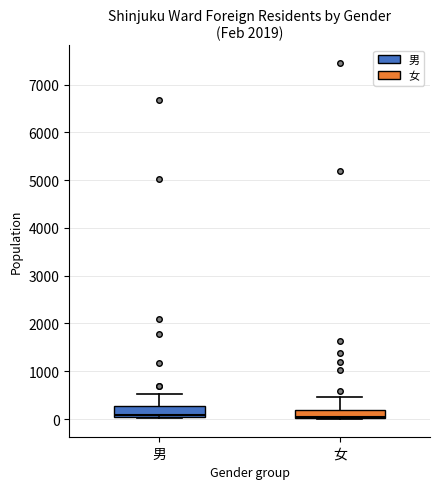

Where does the upper whisker of the box for 男 end on the y-axis? The values are not printed on the chart, so give them approximately, as read against the axis.

500